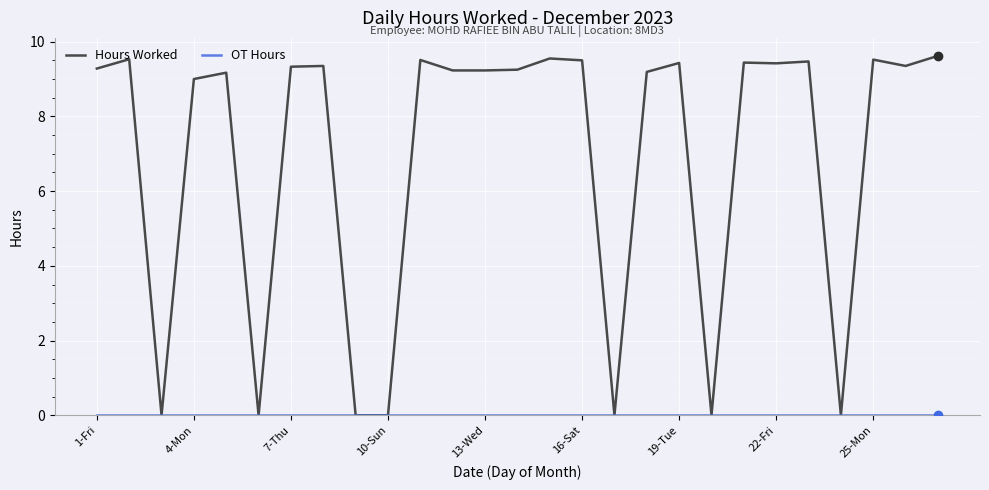

Which series has the largest total across all categories?

Hours Worked